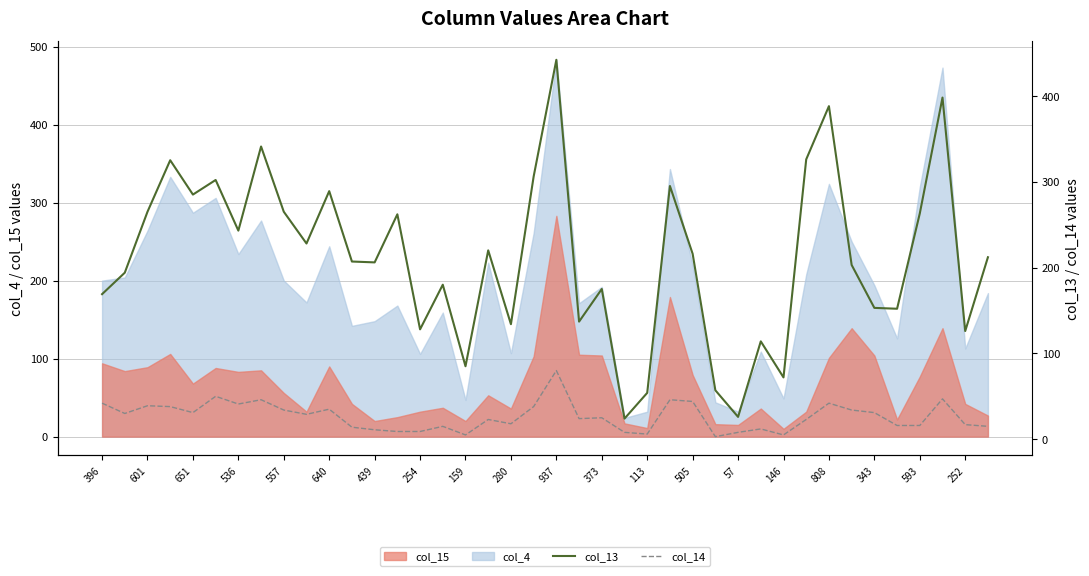

At which label does col_14 first exceed 25?

396